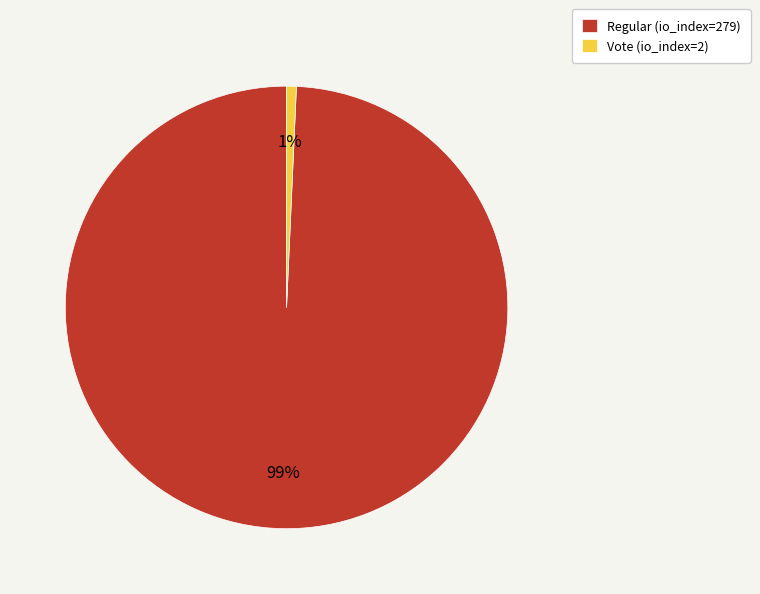

Does any single category account for the majority?

Yes